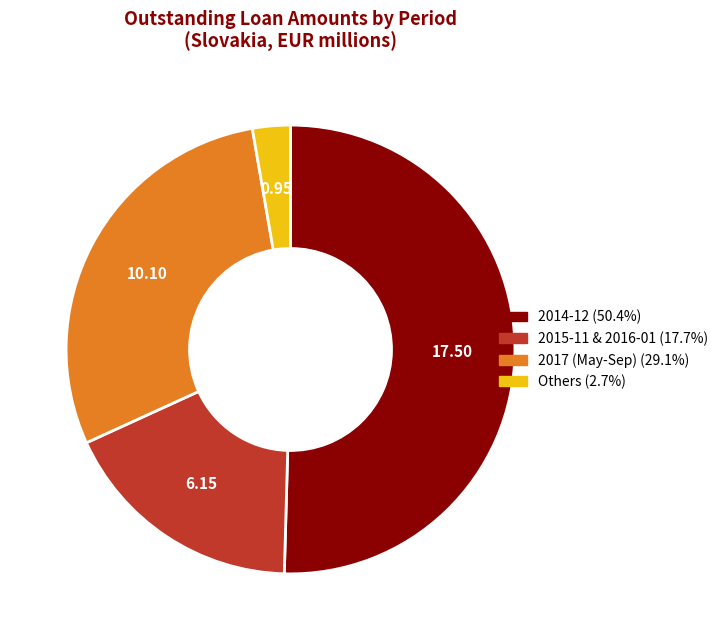

Does any single category account for the majority?

Yes